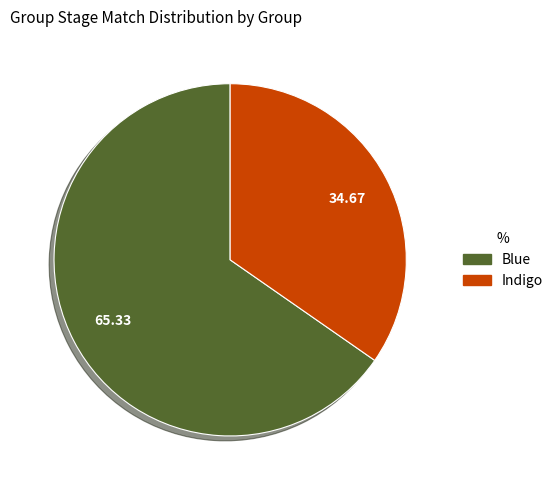

Is there any slice that represents more than half of the pie?

Yes